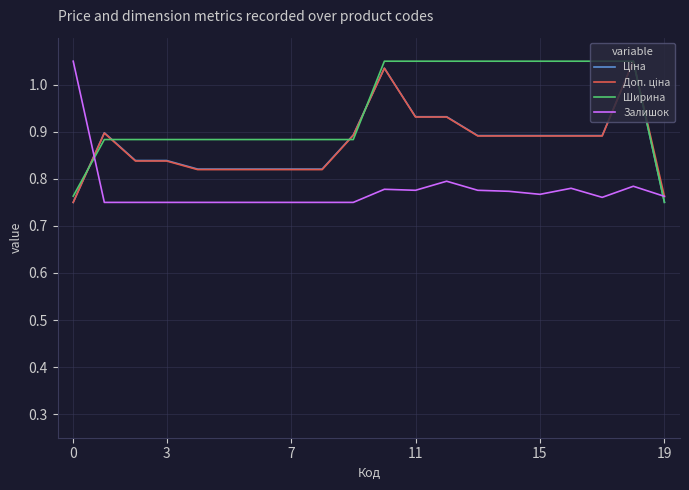

Which series has the largest total across all categories?

Ширина